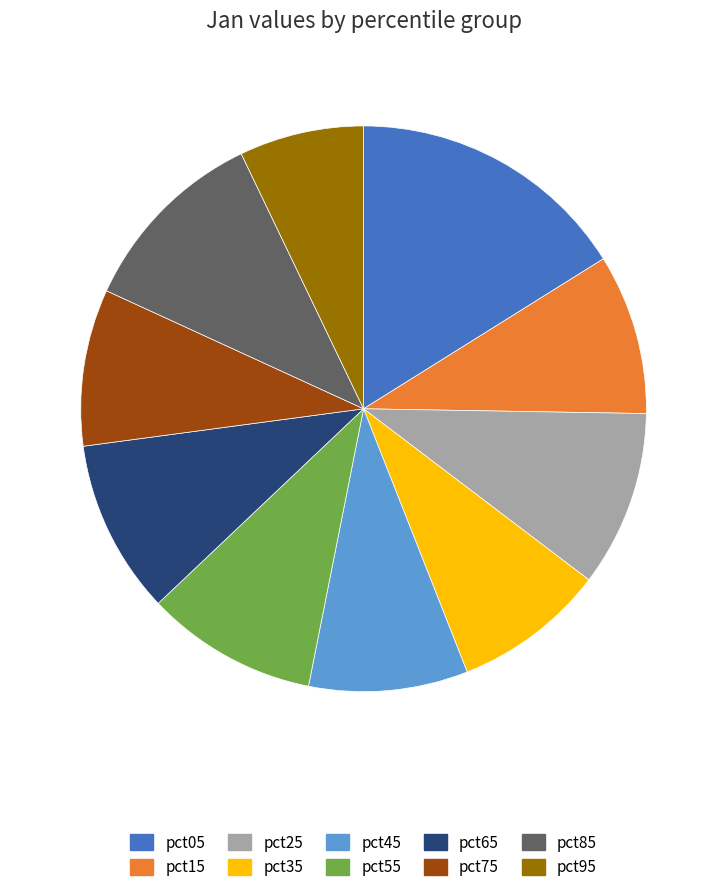

True or false: pct35 accounts for 19% of the total.

False